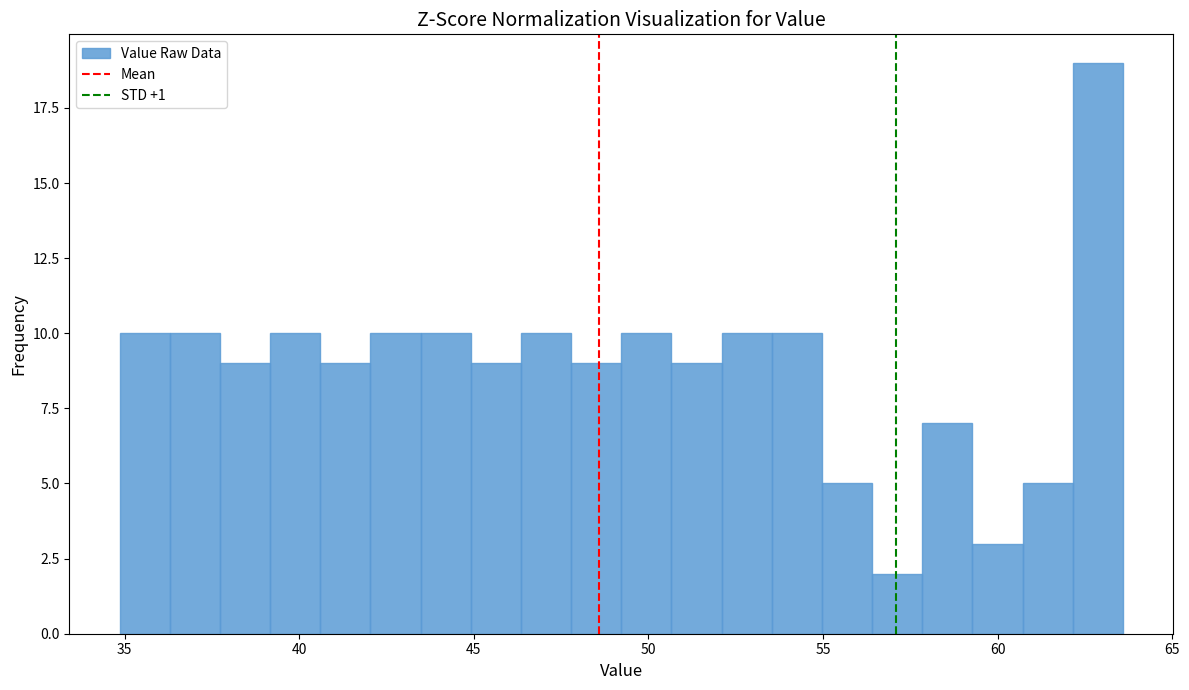

Read against the x-axis, roughly where is the centre of the tallest bar?

63.0